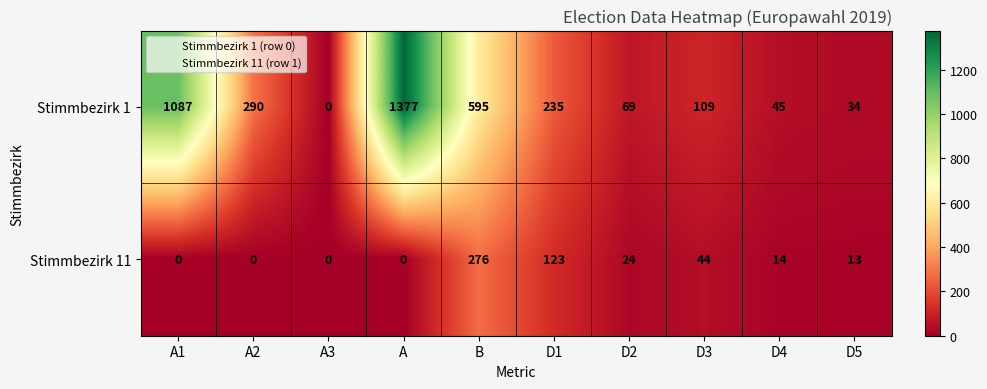

Which series has the largest total across all categories?

Stimmbezirk 1